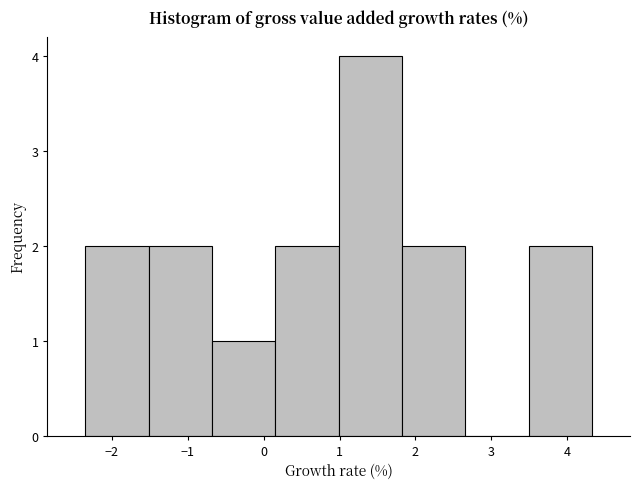

Reading left to right, list every bar in this chart as the range it spans on the x-axis followed by its height. Neither the bar edges nor the heights are printed on the chart, so give them approximately, as read against the axes.

-2.3 to -1.5: 2
-1.5 to -0.7: 2
-0.7 to 0.2: 1
0.2 to 1.0: 2
1.0 to 1.8: 4
1.8 to 2.7: 2
2.7 to 3.5: 0
3.5 to 4.3: 2